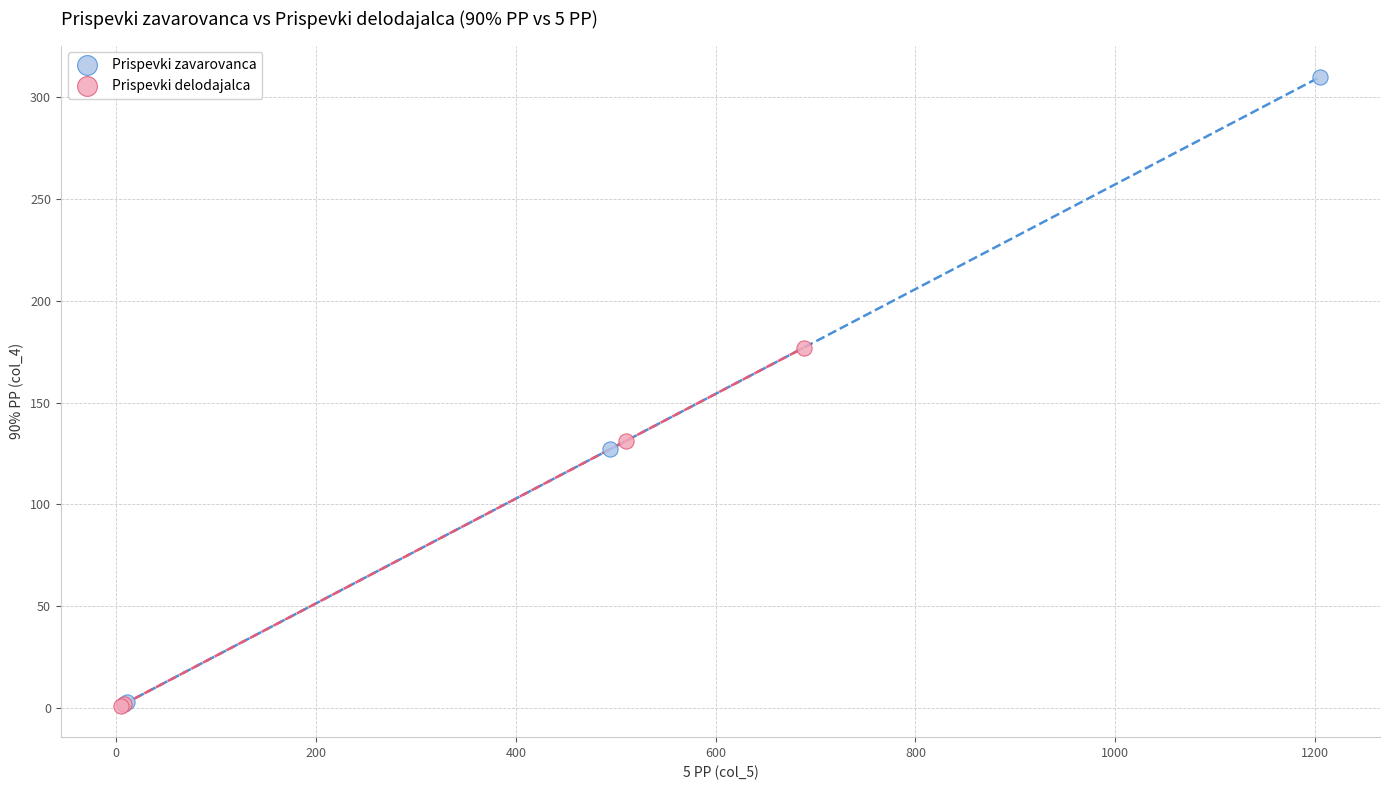

Which series has the widest spread of Y values?

Prispevki zavarovanca